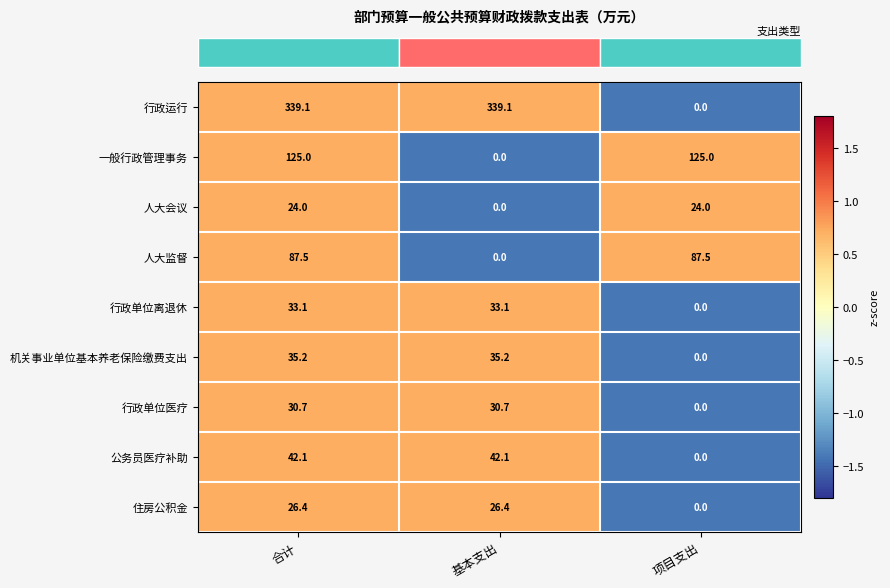

How many values in the 机关事业单位基本养老保险缴费支出 series are below 35?

1